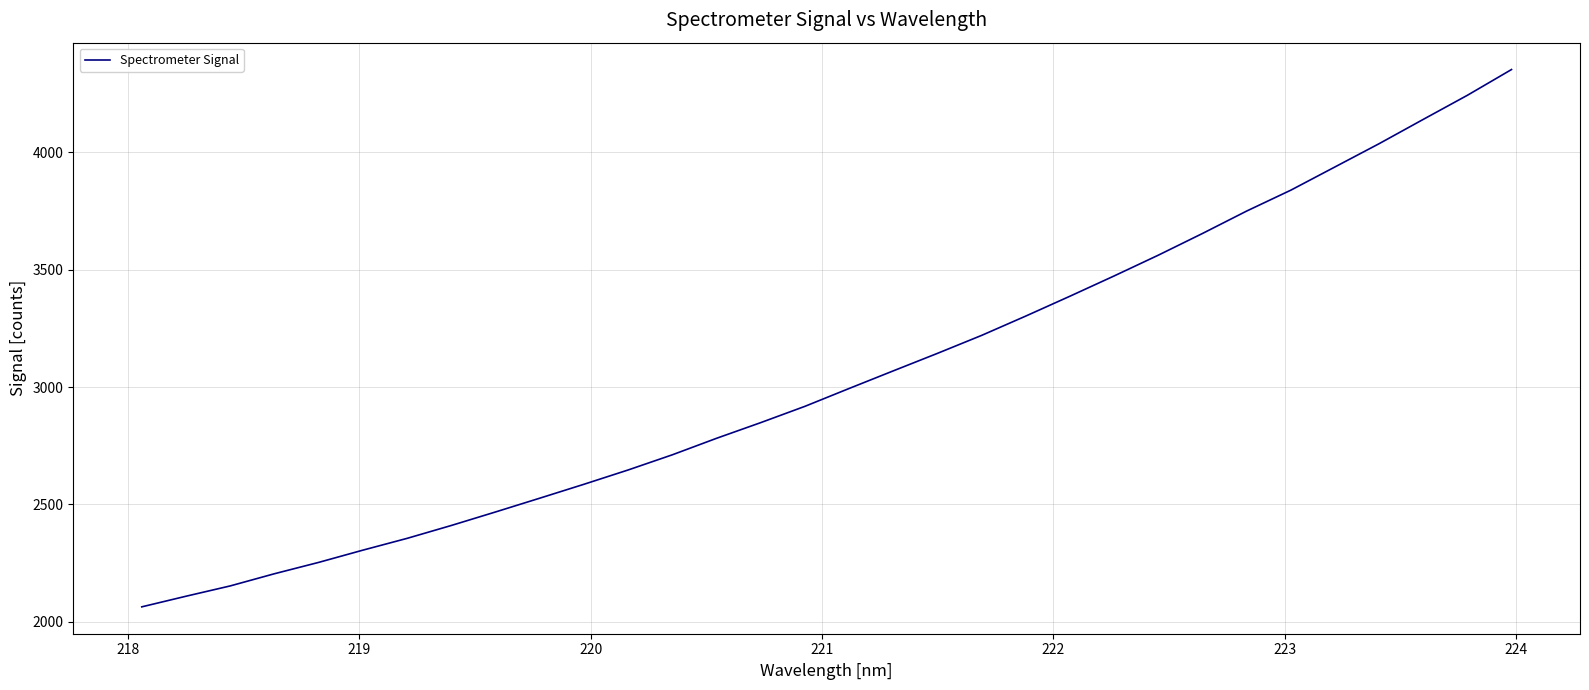

How many values exceed 2993?

16